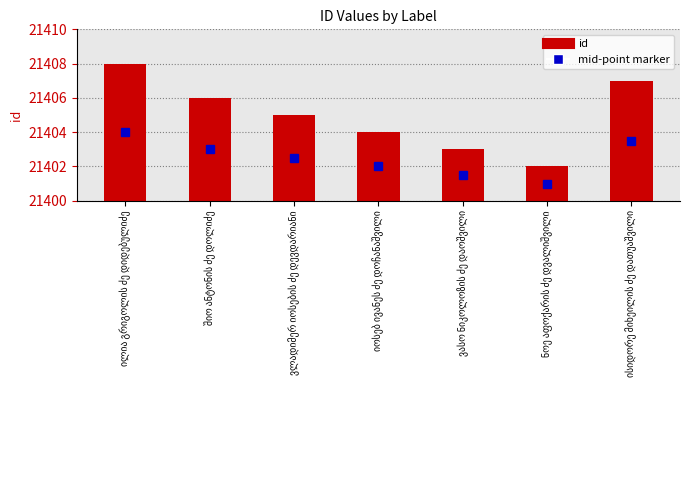

What is the change in value from ილია გრიგოლის ძე დიდებულიძე to ვასო ნიკოლოზის ძე დაოშვილი?

-5